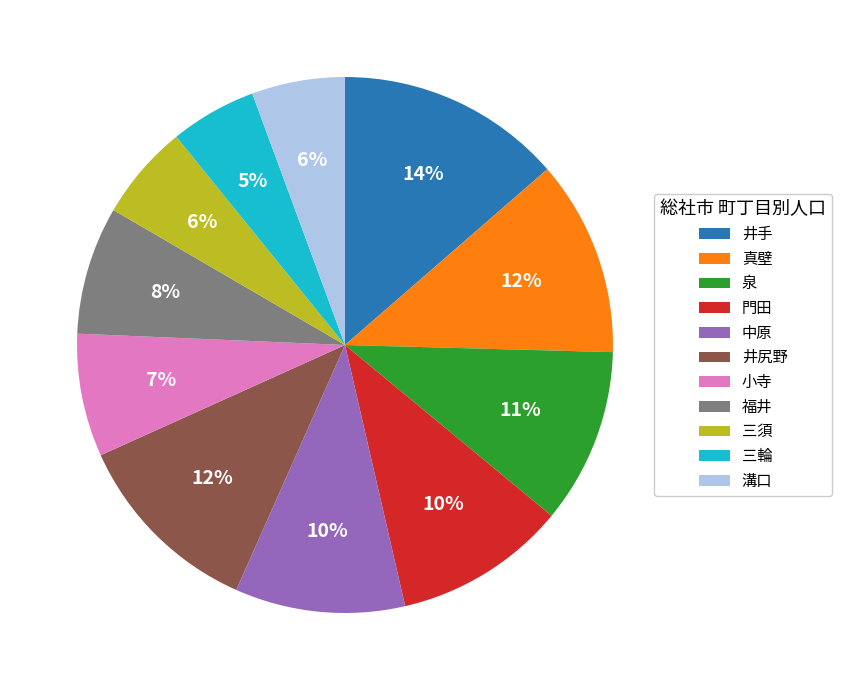

Is there any slice that represents more than half of the pie?

No